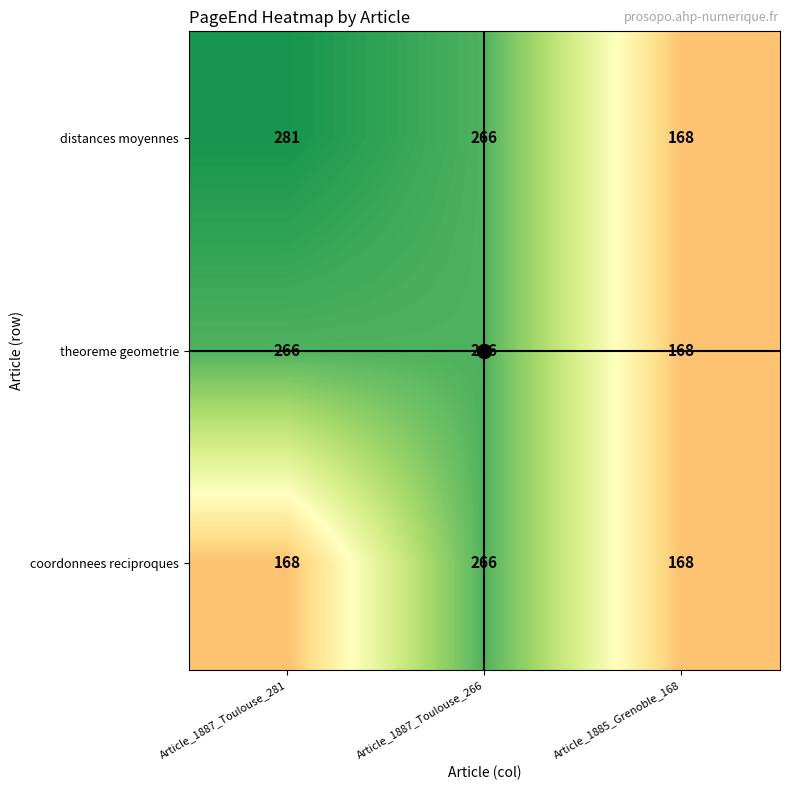

Is it true that theoreme geometrie equals 379 at Article_1887_Toulouse_266?

False